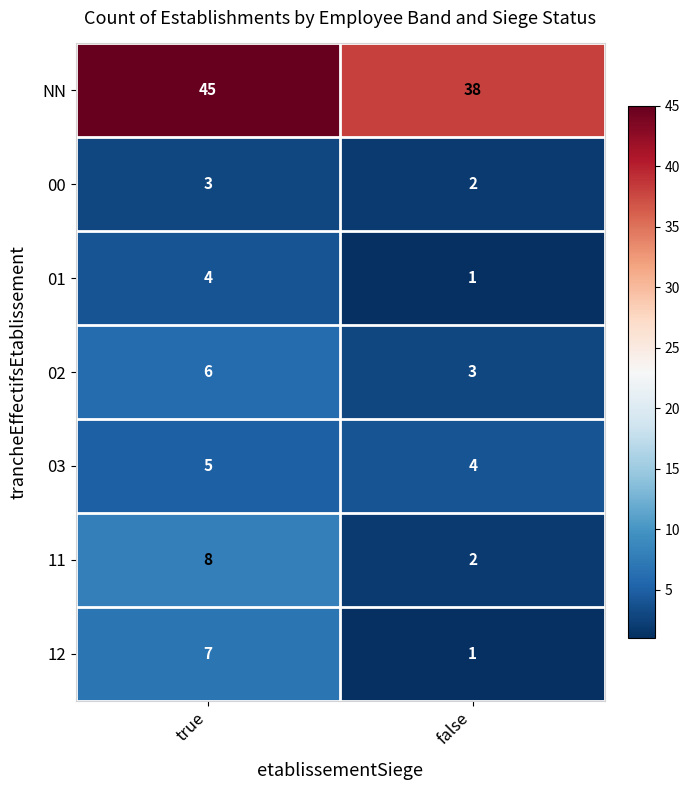

Reading left to right, transcribe all the data shown in this chart.

NN: 45	38
00: 3	2
01: 4	1
02: 6	3
03: 5	4
11: 8	2
12: 7	1